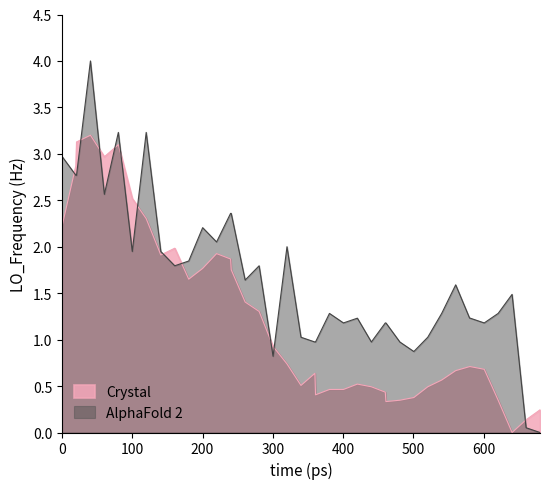

List the series in order of their peak value, highest first.

AlphaFold 2, Crystal